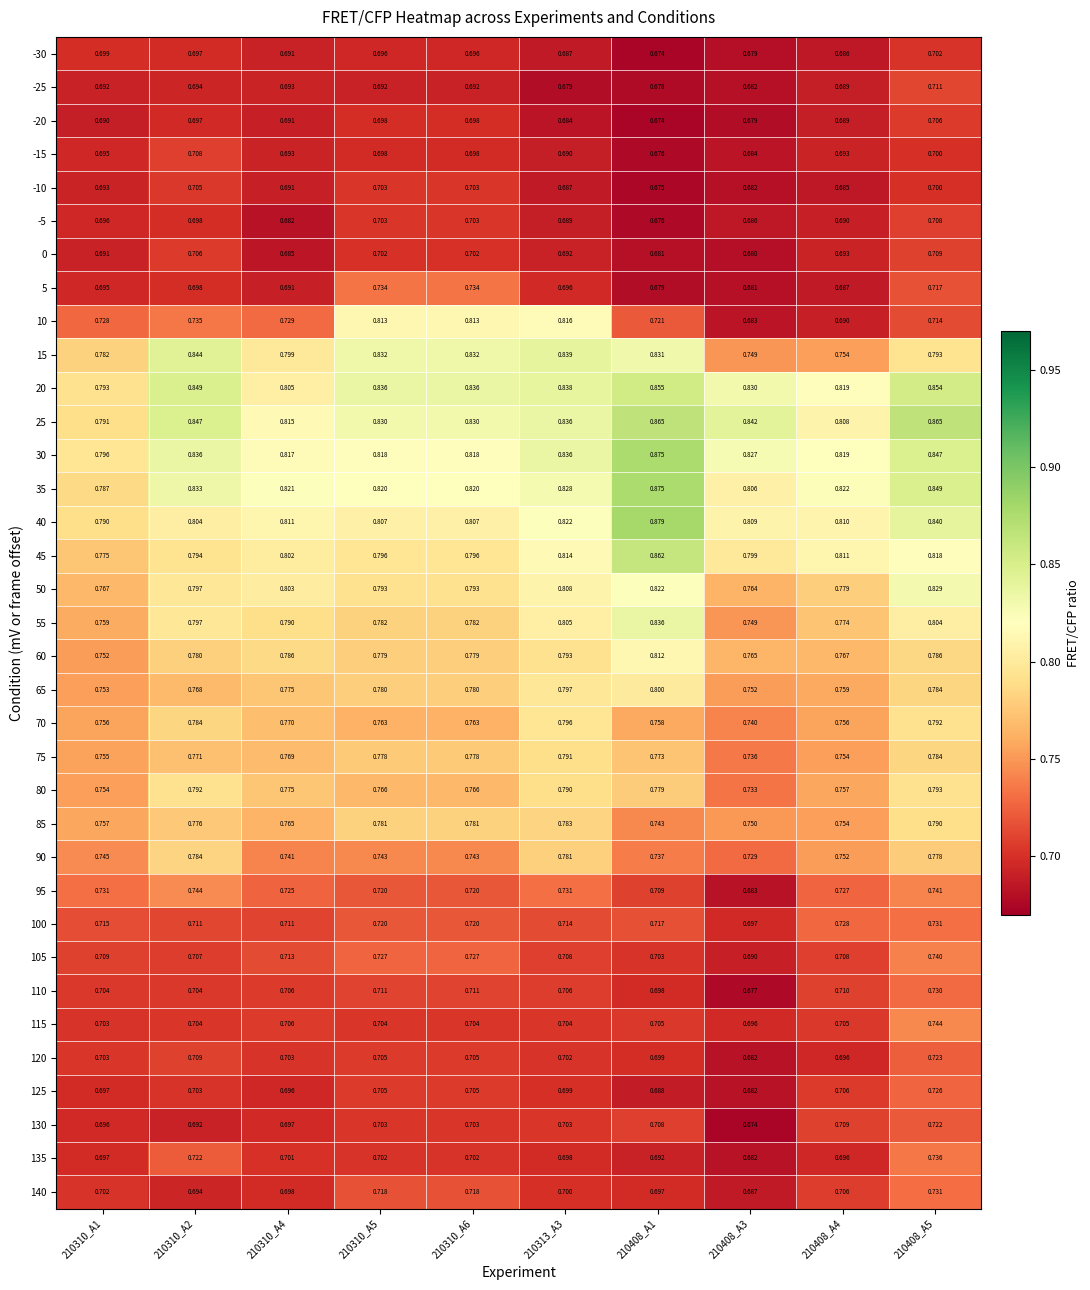

Is the value of 0 at 210408_A4 greater than the value of 25 at 210408_A3?

No